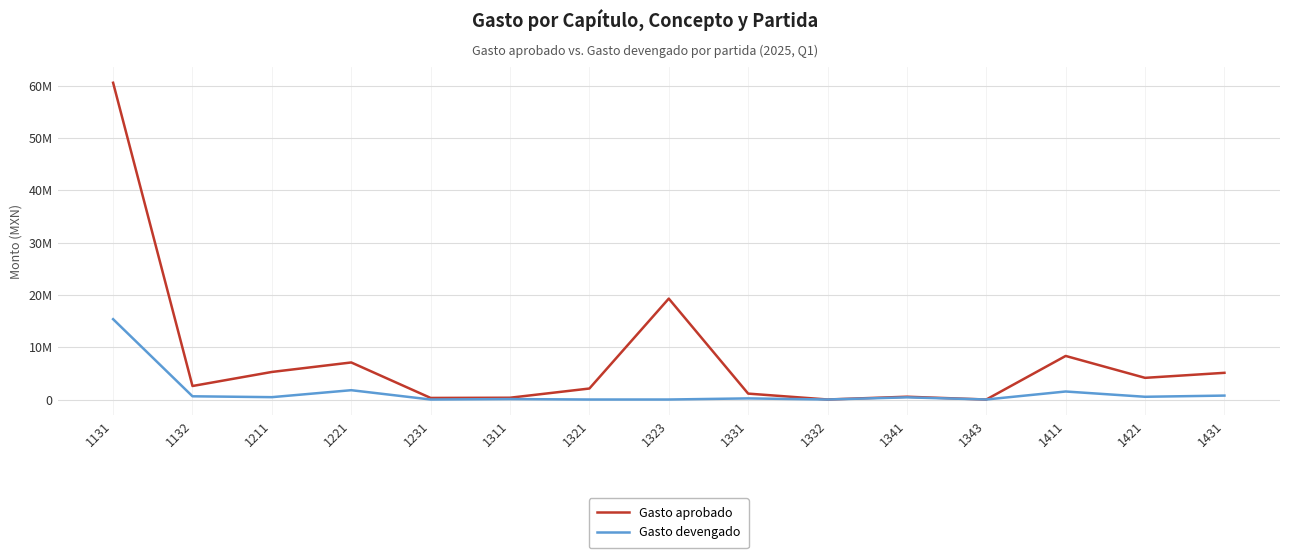

What are all the series names shown in the legend?

Gasto aprobado, Gasto devengado